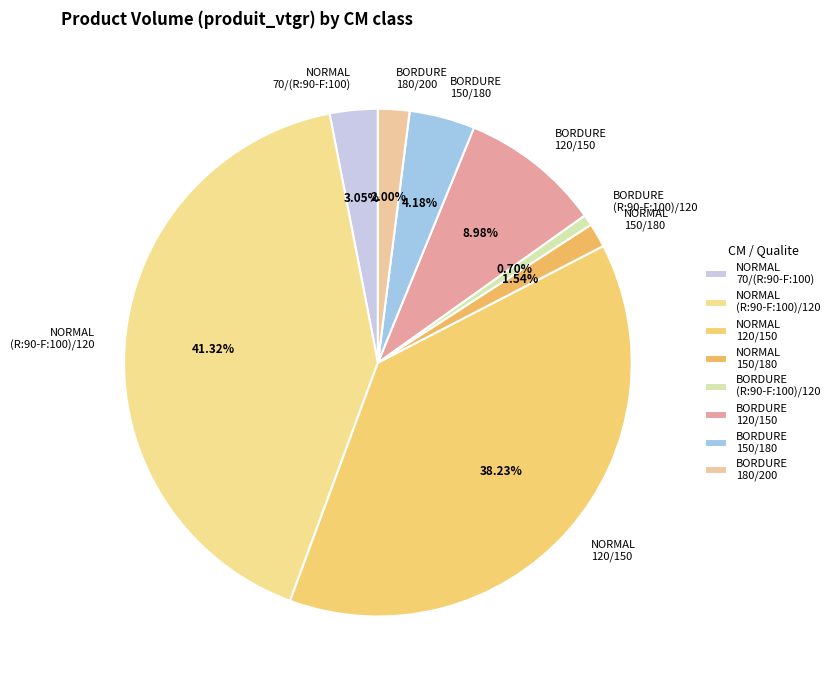

Does BORDURE 150/180 account for over 50% of the chart?

No